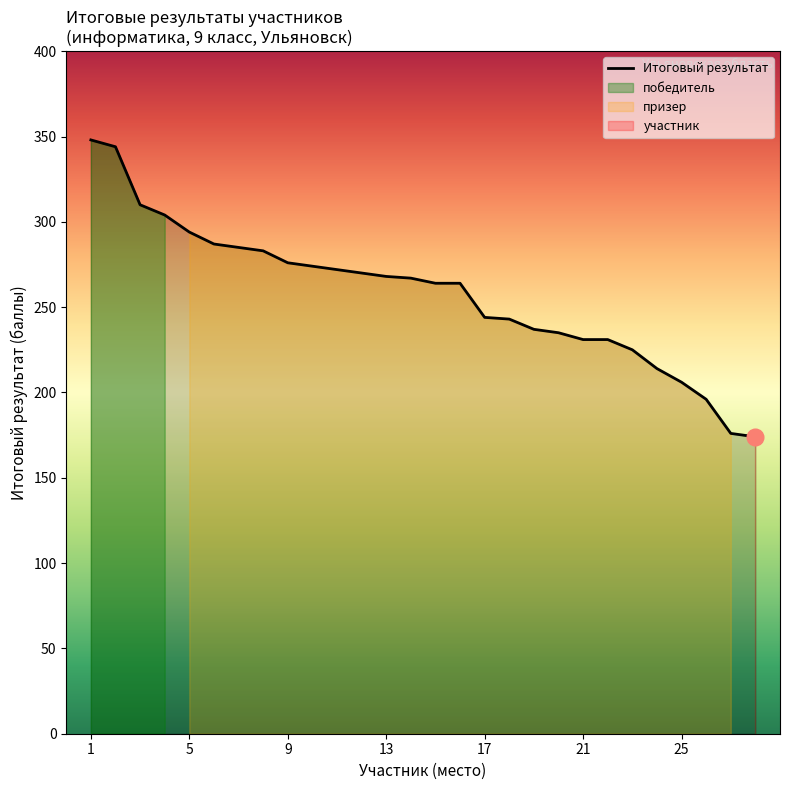

What is the maximum value for Итоговый результат?

348